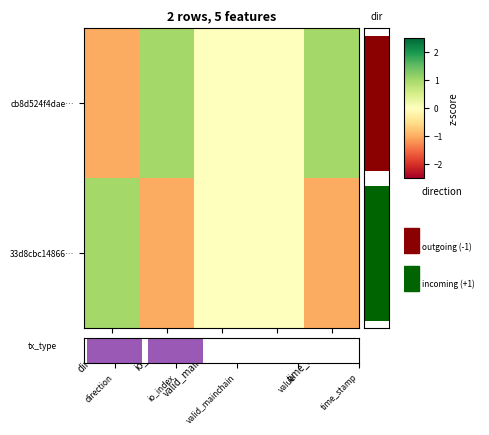

How many values in 33d8cbc14866… are below zero?

2